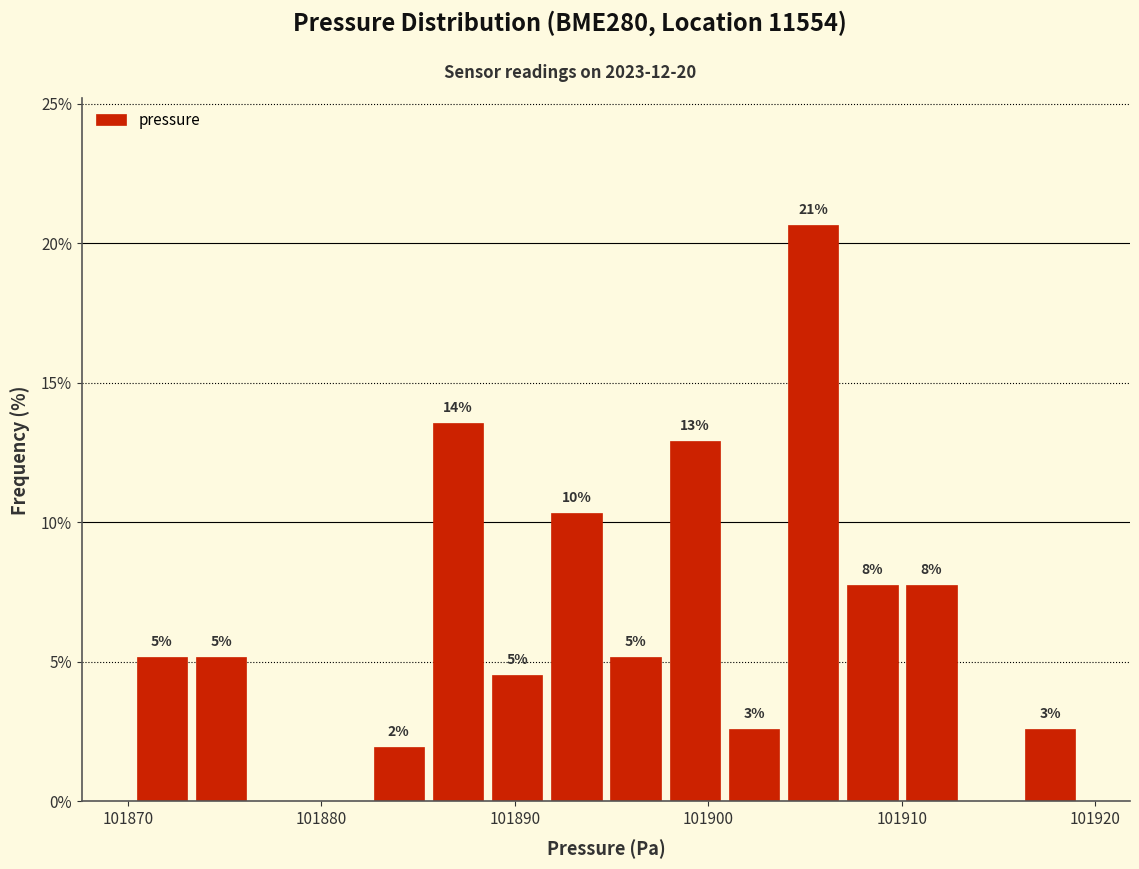

Around what value on the x-axis is the tallest bar? Give the approximate position of its centre, as read against the axis.

101905